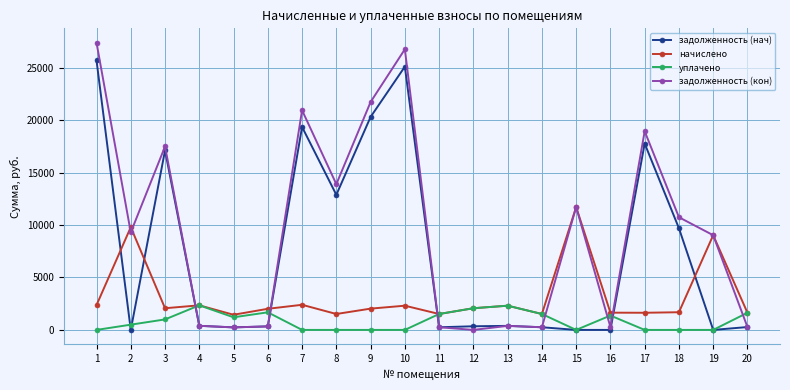

How many values in the задолженность (нач) series are below 384?

10